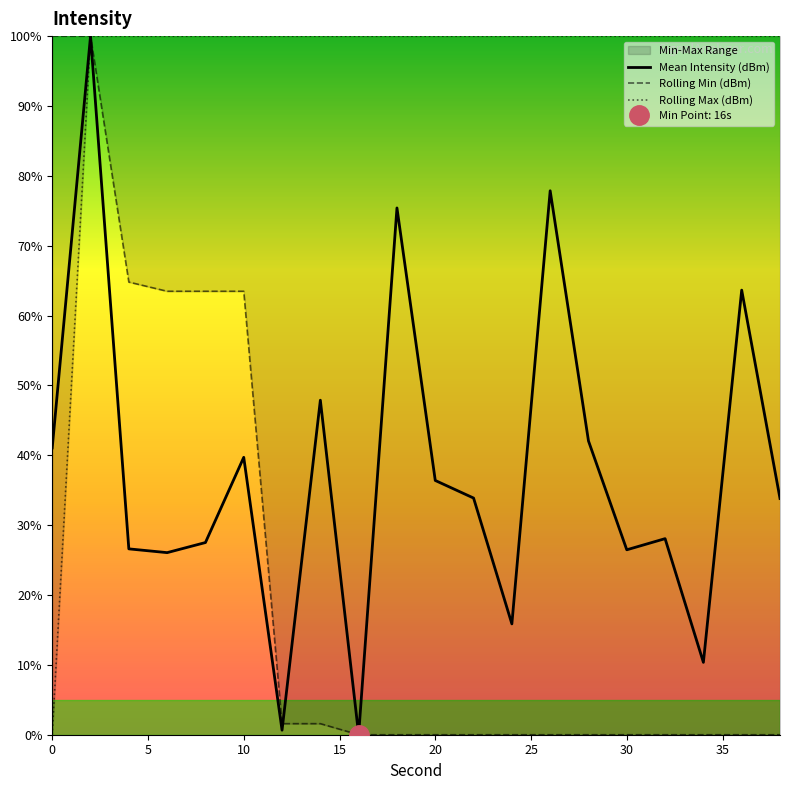

The Mean Intensity (dBm) series shows 26.5 at 30. True or false?

True